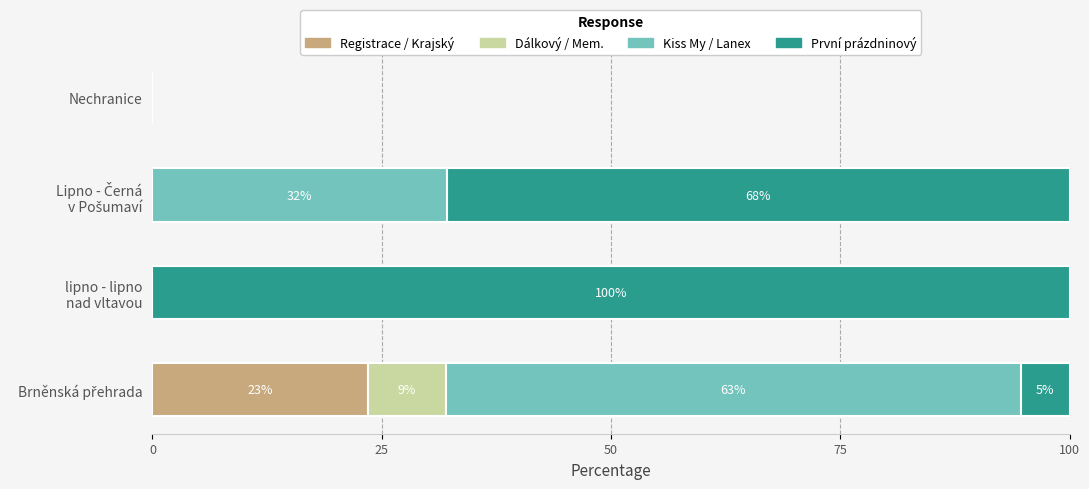

What is the highest value of the Registrace / Krajský series?

23.5